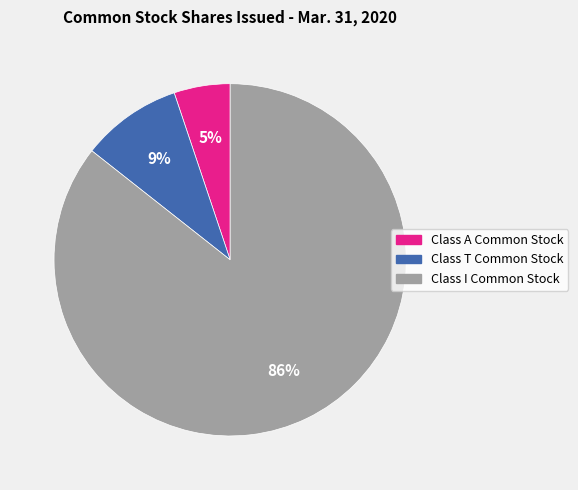

Count the number of slices in the pie.

3